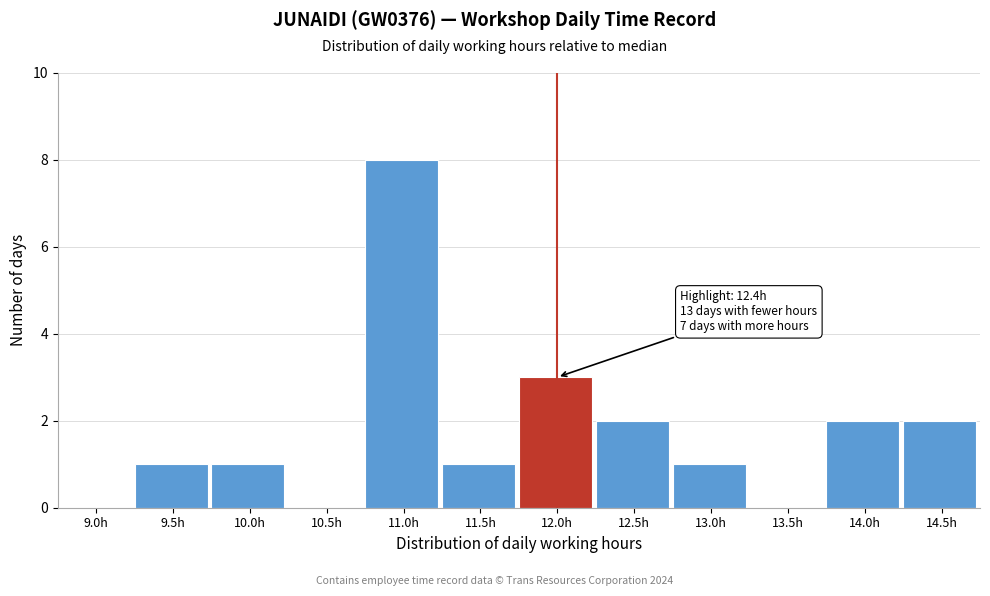

Reading left to right, what are all the values shown in this chart?

9.0h=0	9.5h=1	10.0h=1	10.5h=0	11.0h=8	11.5h=1	12.0h=3	12.5h=2	13.0h=1	13.5h=0	14.0h=2	14.5h=2